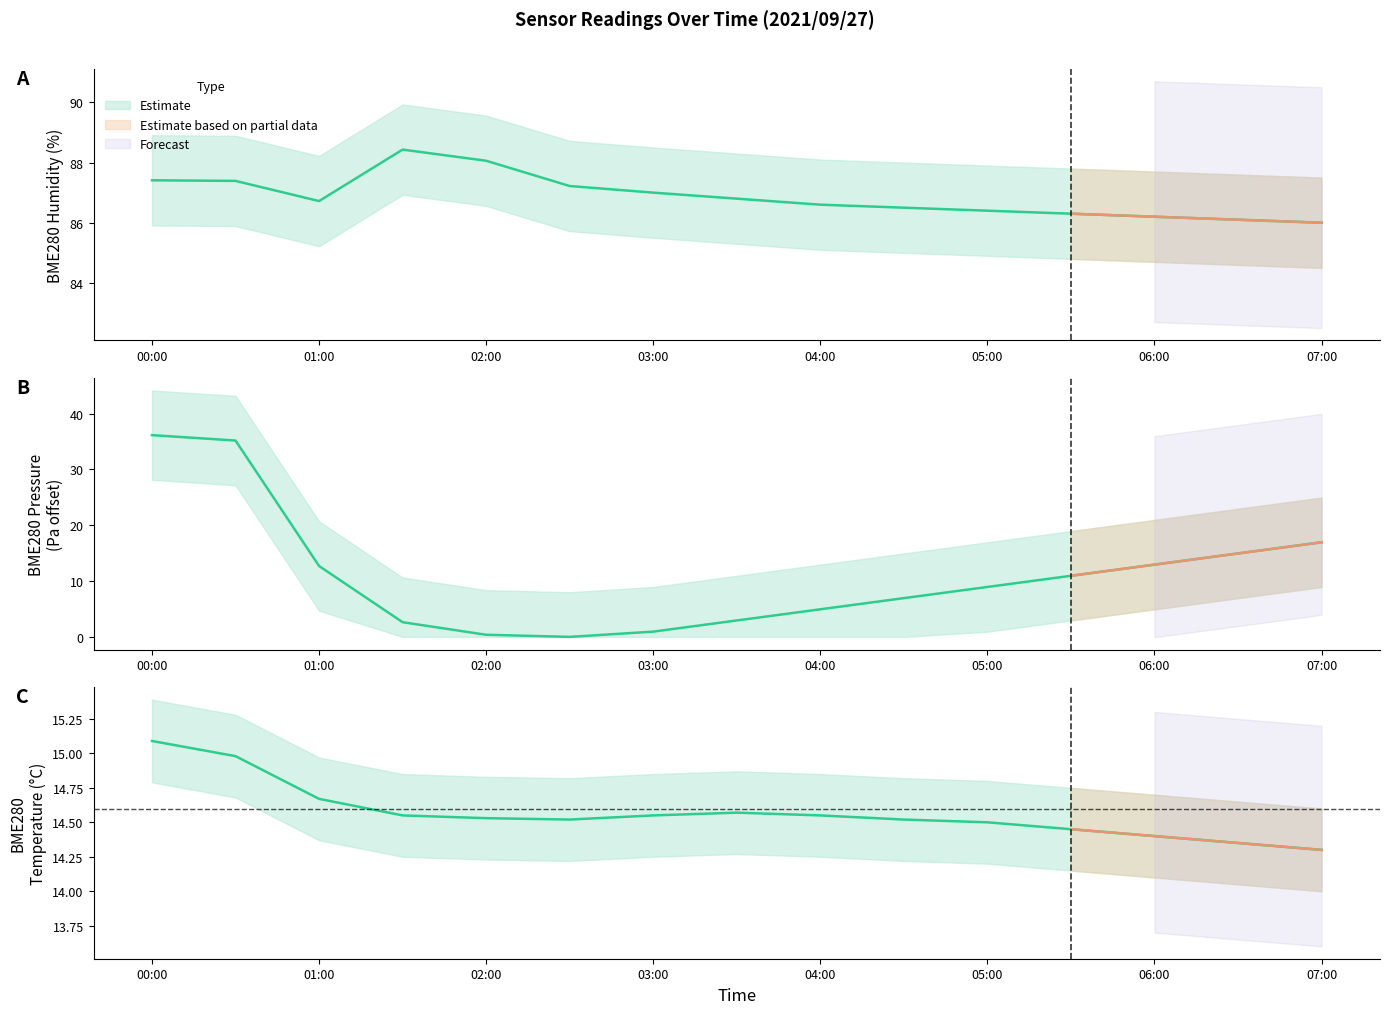

Which series changed the most between 02:00 and 04:00?

BME280_pressure